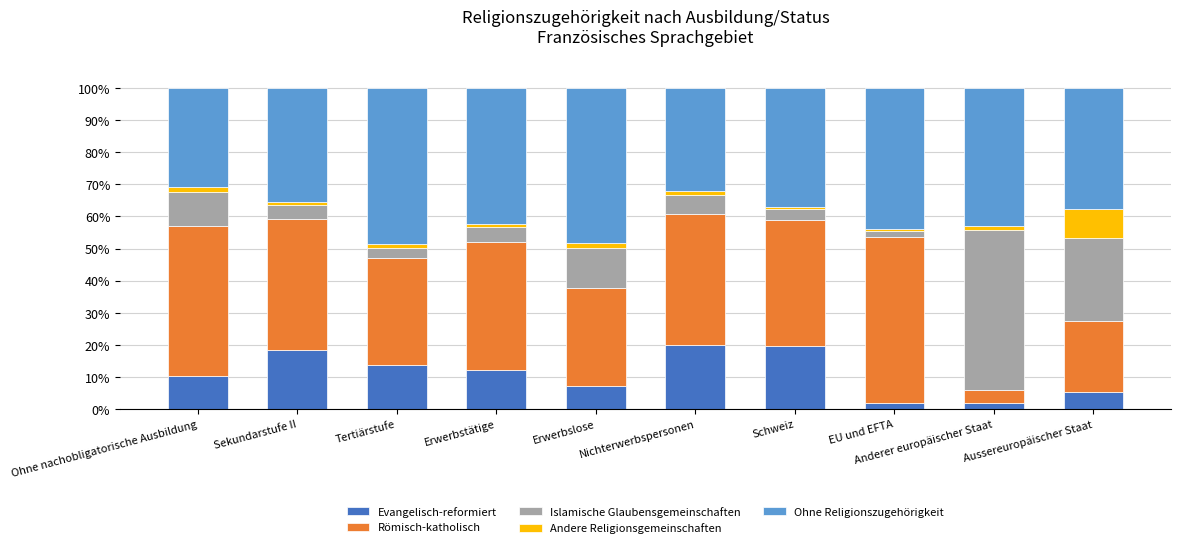

What is the maximum value for Evangelisch-reformiert?

20.0